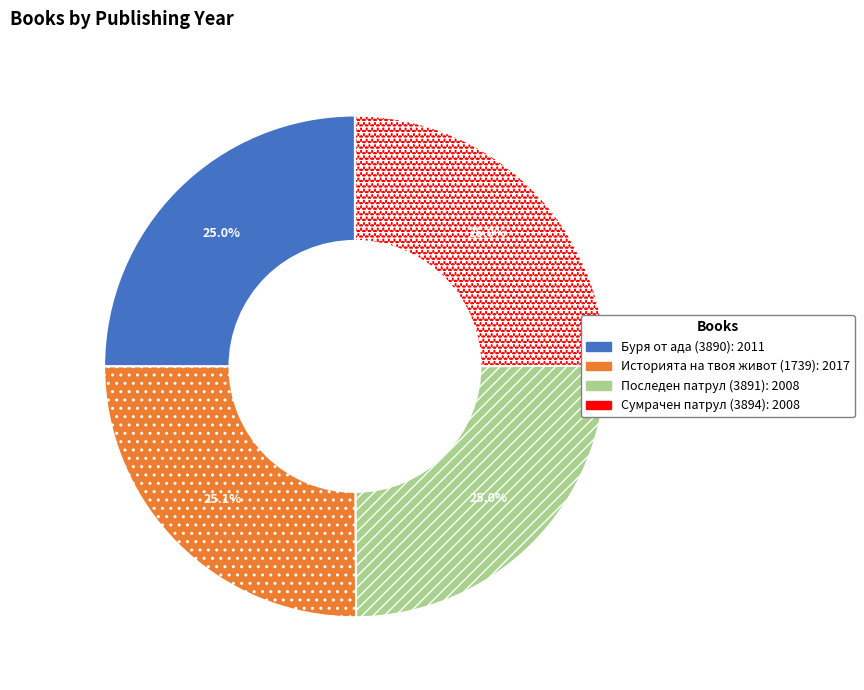

What percentage do Последен патрул (3891) and Буря от ада (3890) together represent?

50.0%